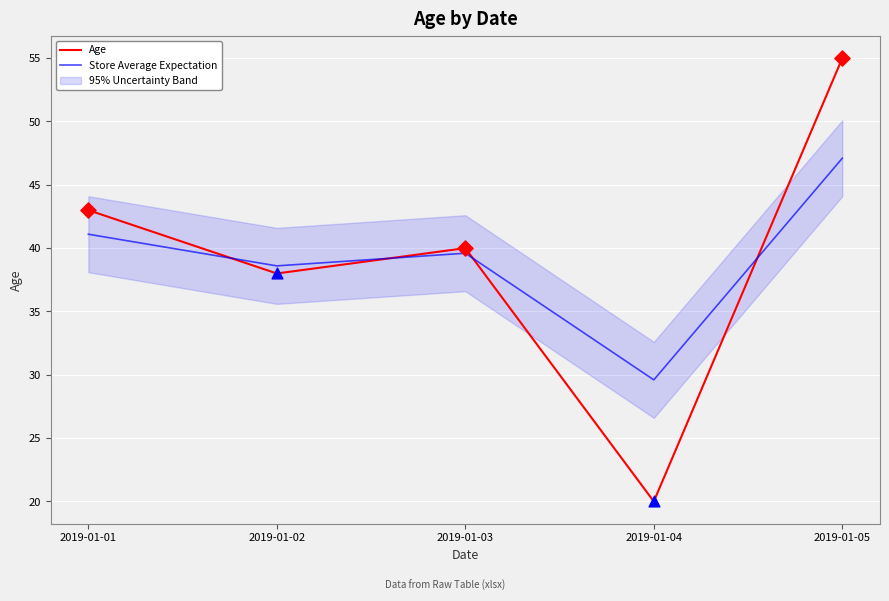

At which category is the sum across all series the highest?

2019-01-05